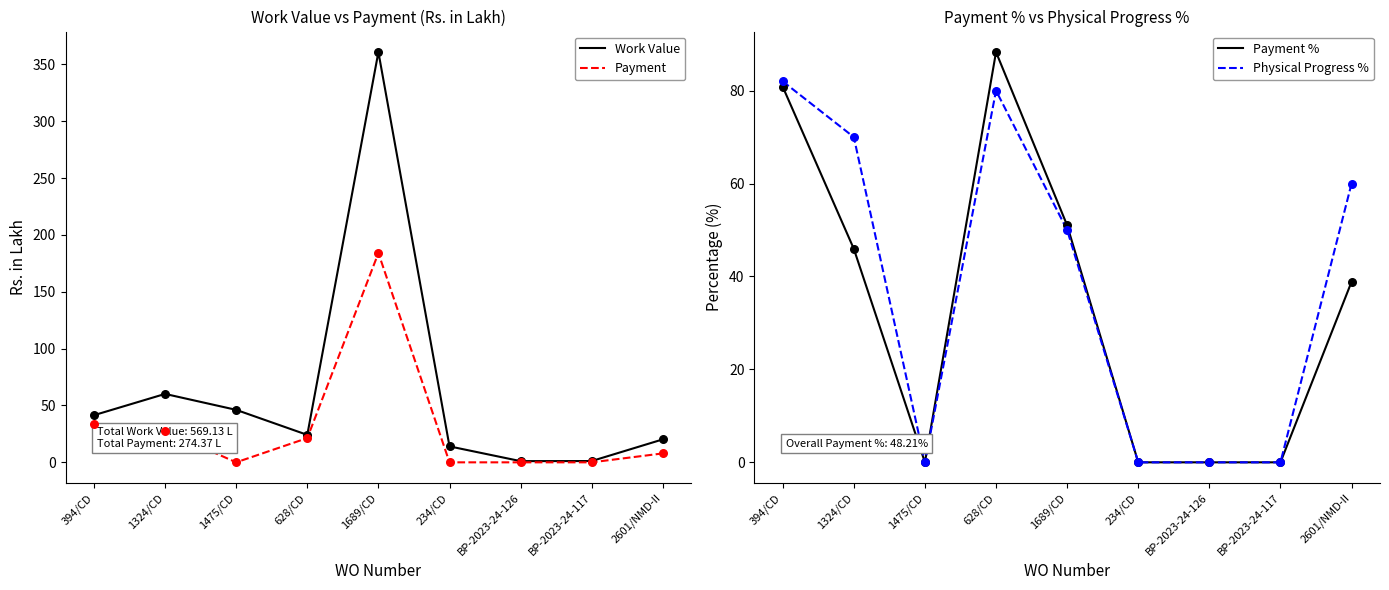

At how many categories does at least one series exceed 11?

7